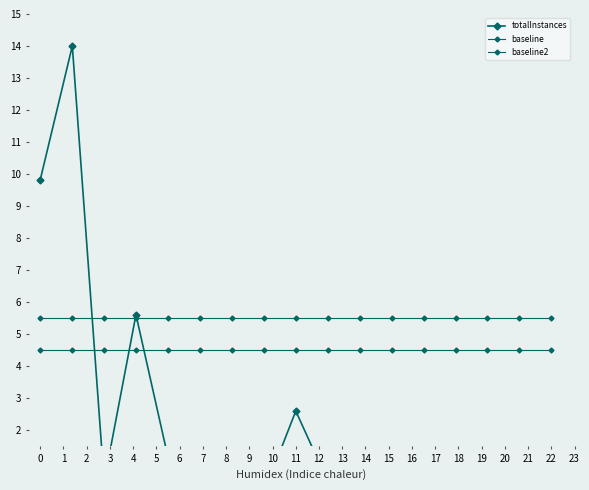

True or false: baseline has more than 2 interior local peaks.

False